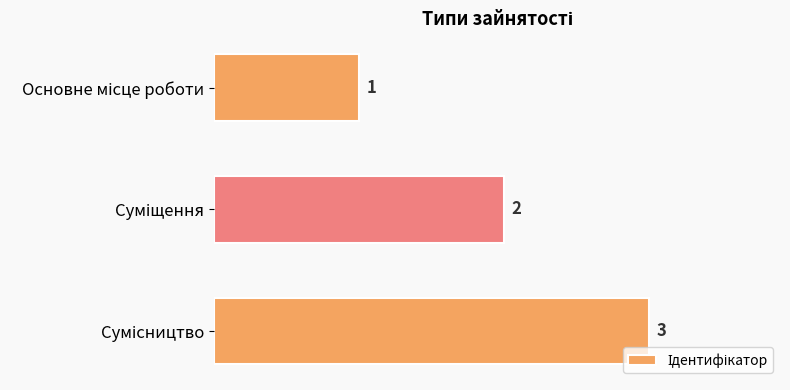

How many bars are there in total?

3